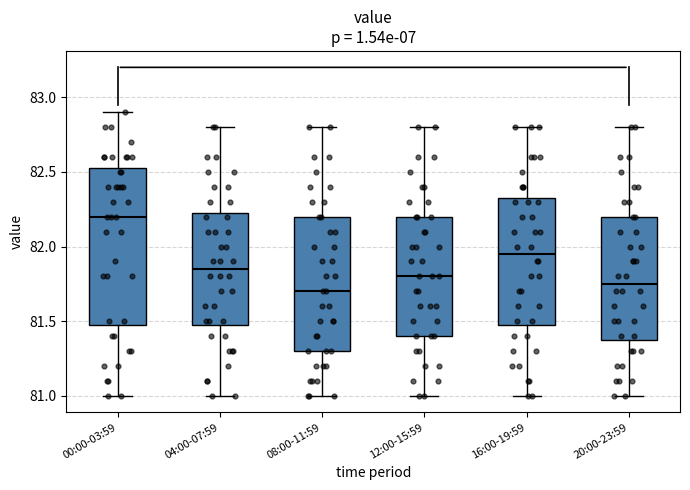

Where does the lower whisker of the box for 08:00-11:59 end on the y-axis? The values are not printed on the chart, so give them approximately, as read against the axis.

81.00